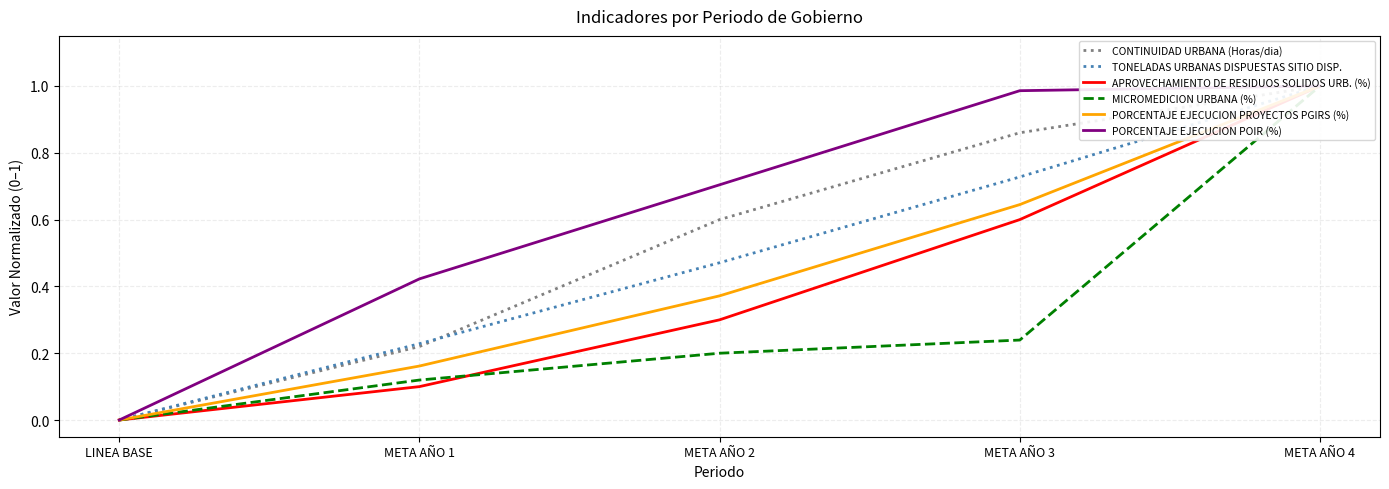

What is the average value of the APROVECHAMIENTO DE RESIDUOS SOLIDOS URB. (%) series?

0.4